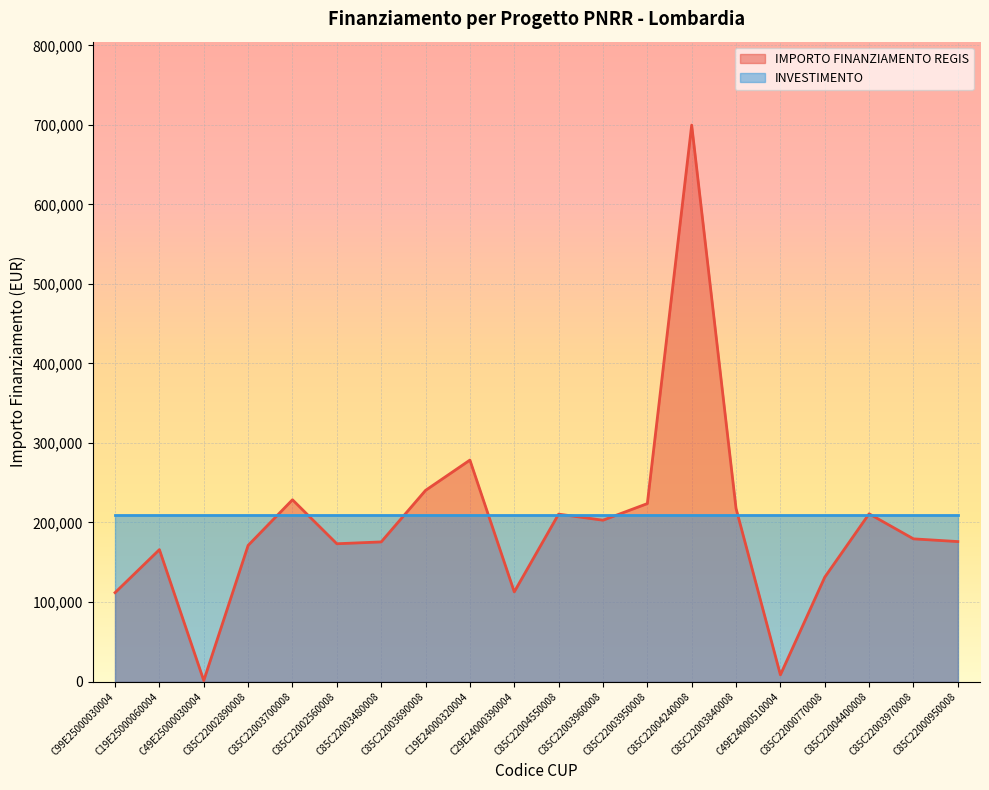

Where does the data first go above 179420?

C85C22003700008